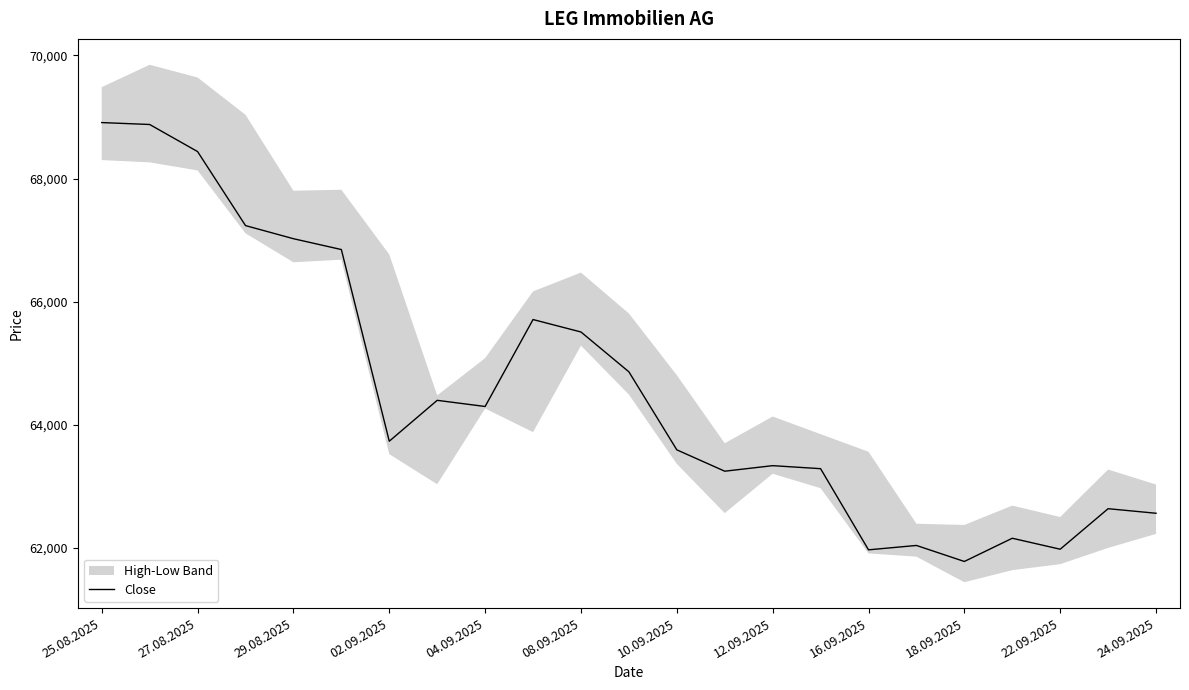

What is the lowest value of the Close series?

61782